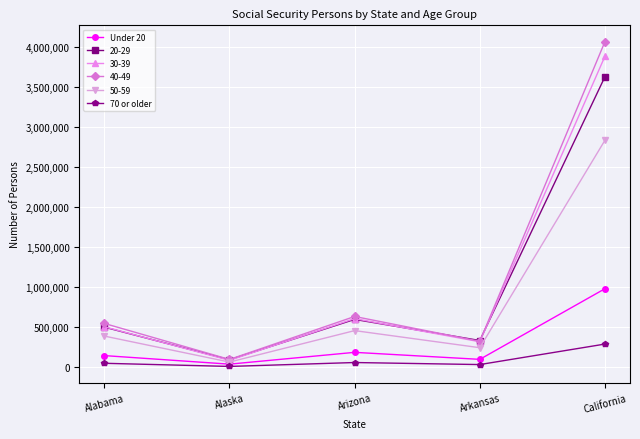

What is the label of the 5th point from the left?

California